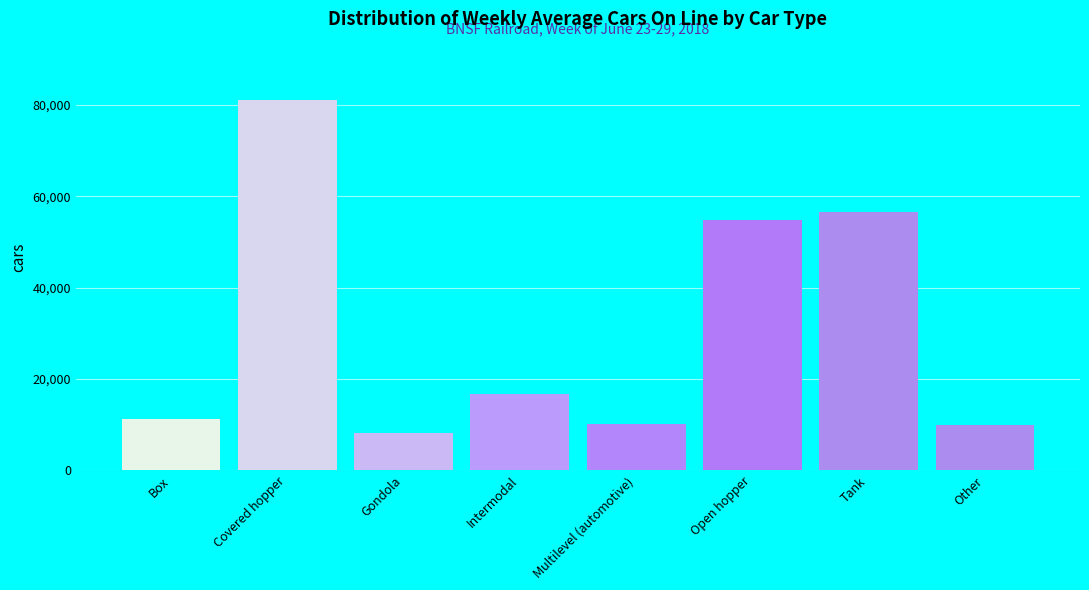

What is the maximum value shown in the chart?

81068